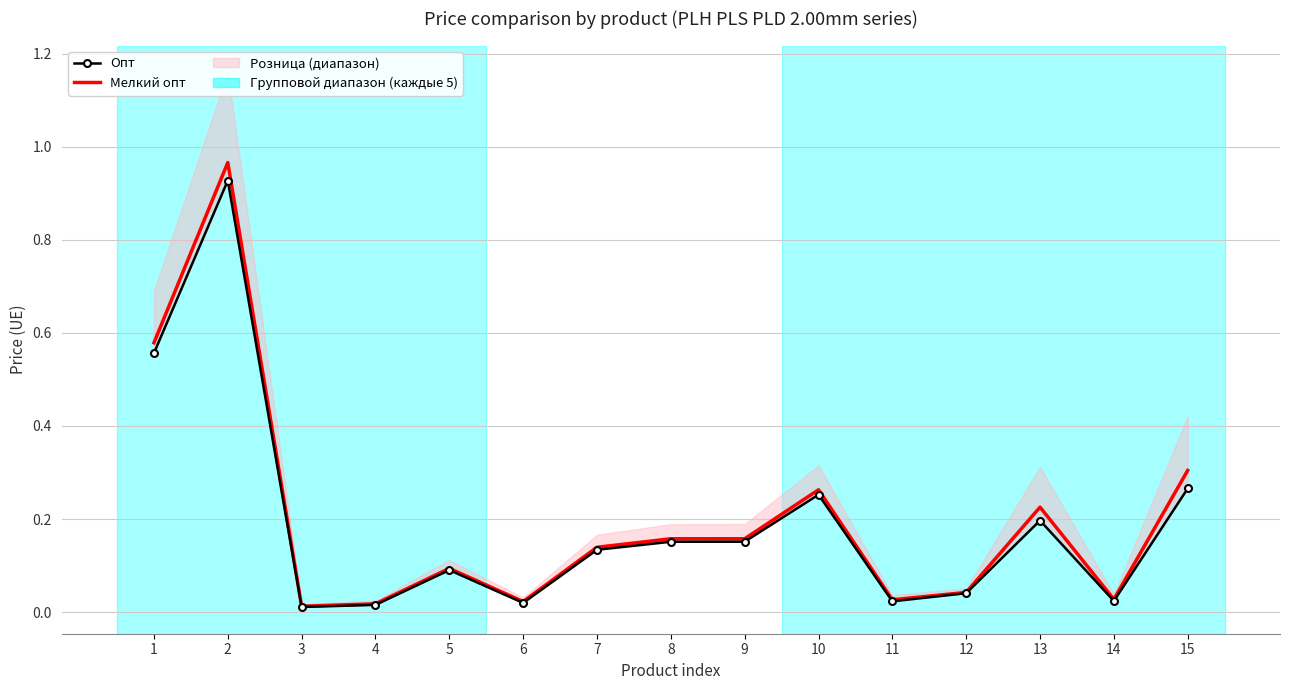

List the series in order of their overall mean, highest first.

Мелкий опт, Опт